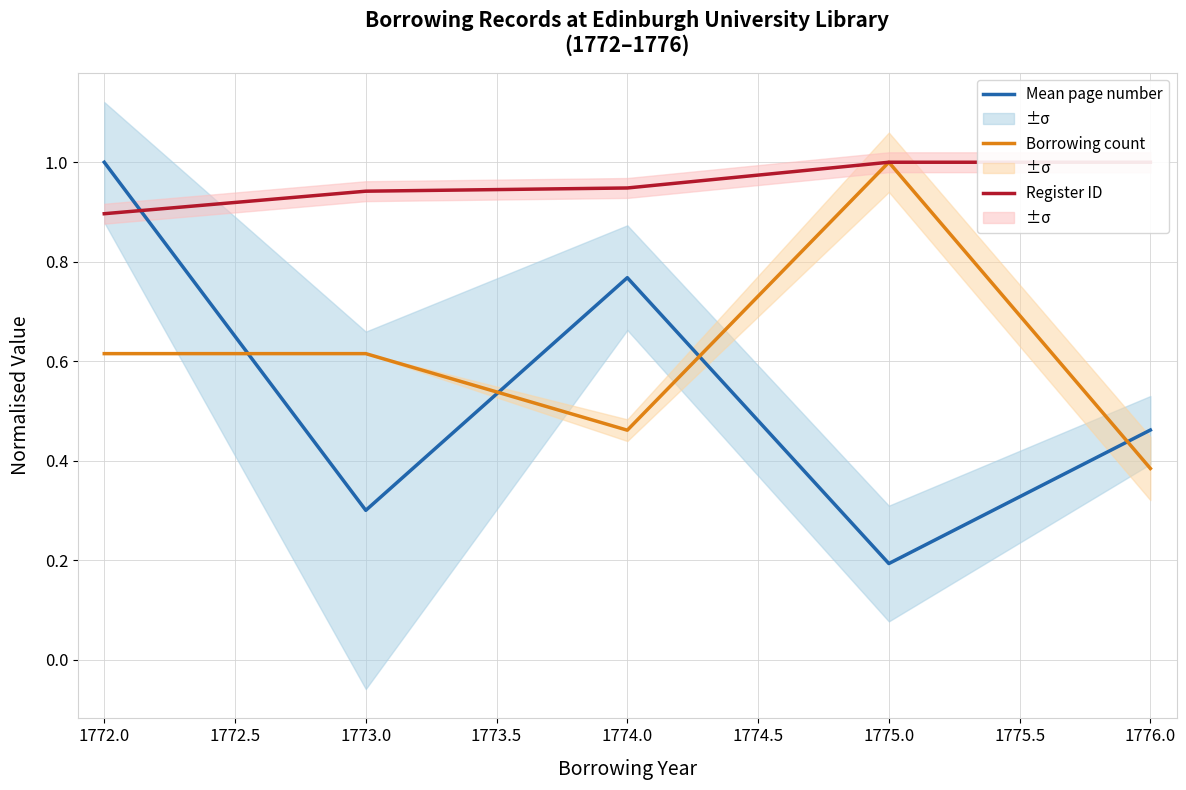

Which series has the largest range (max minus min)?

Mean page number